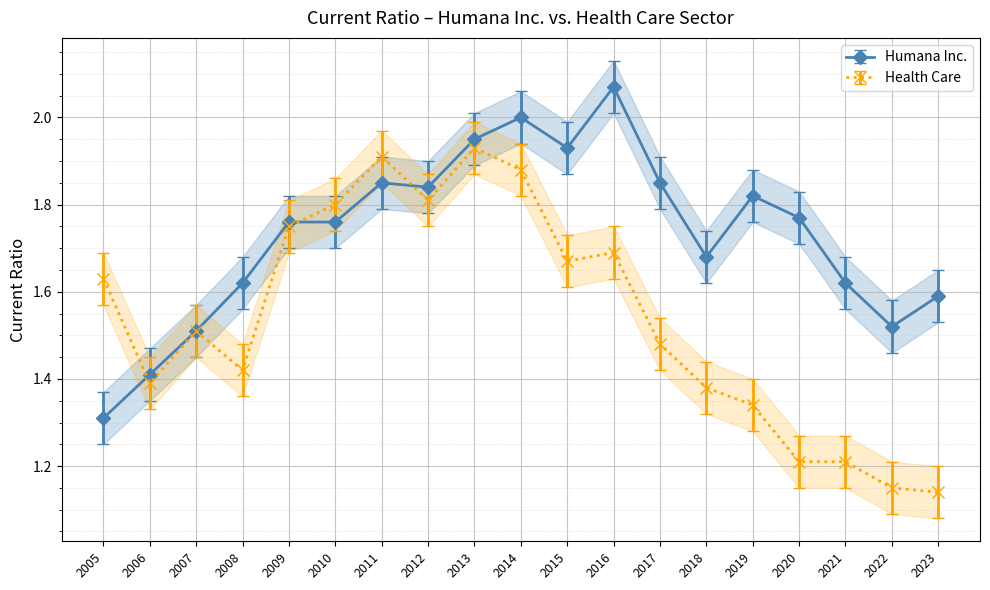

What is the smallest value displayed?

1.1